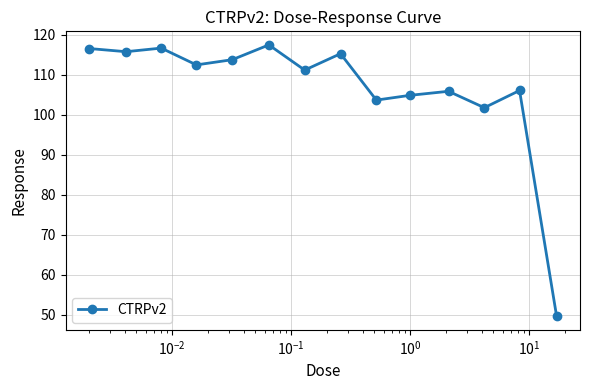

What is the average value?

106.5